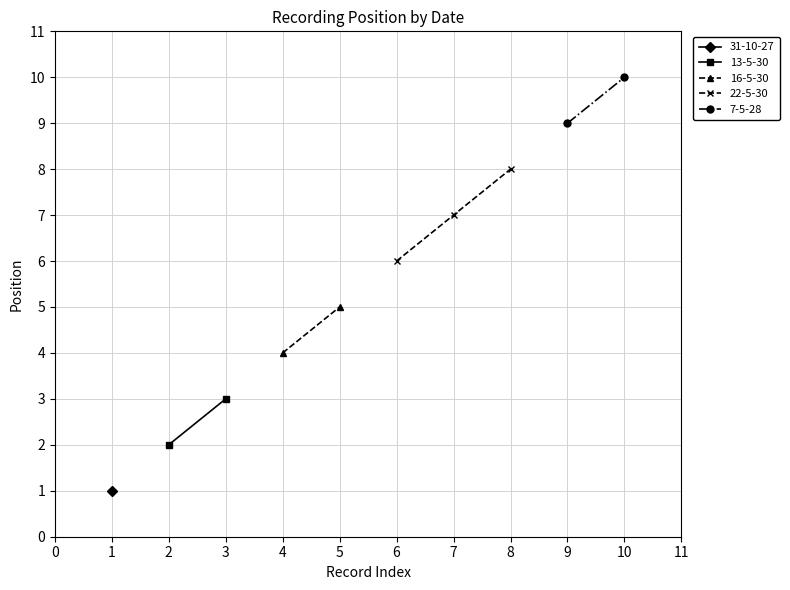

What is the smallest value displayed?

1